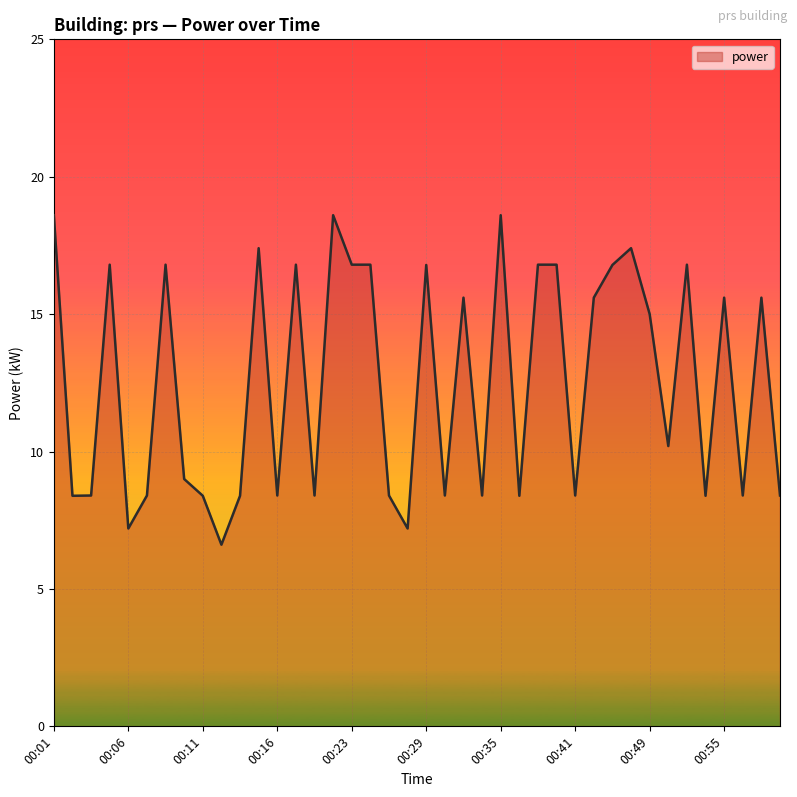

What is the smallest value displayed?

6.6